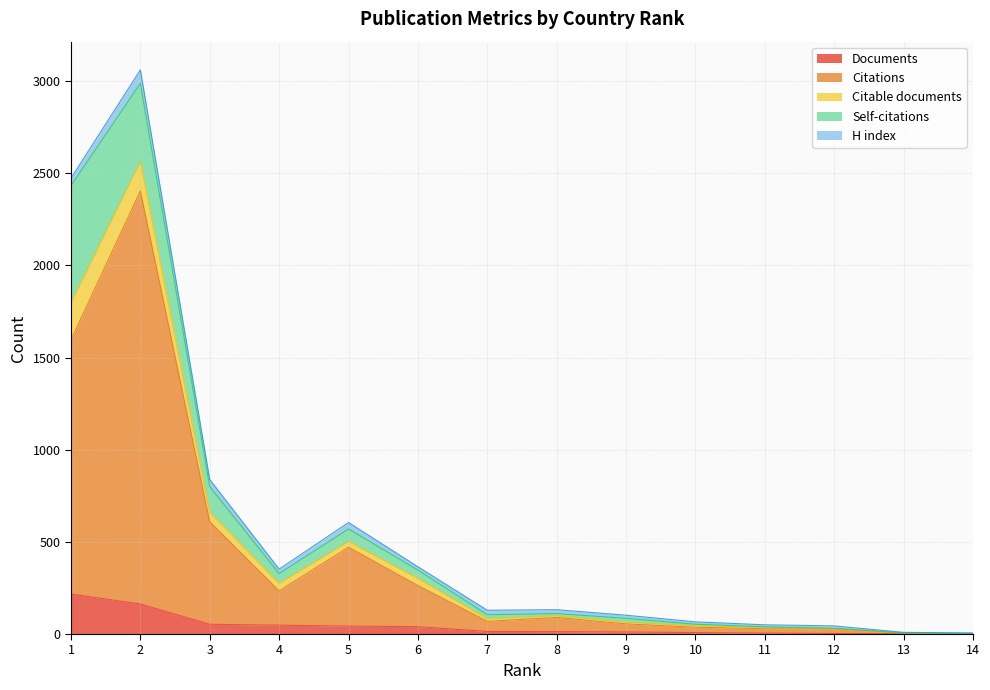

What are all the series names shown in the legend?

Documents, Citations, Citable documents, Self-citations, H index